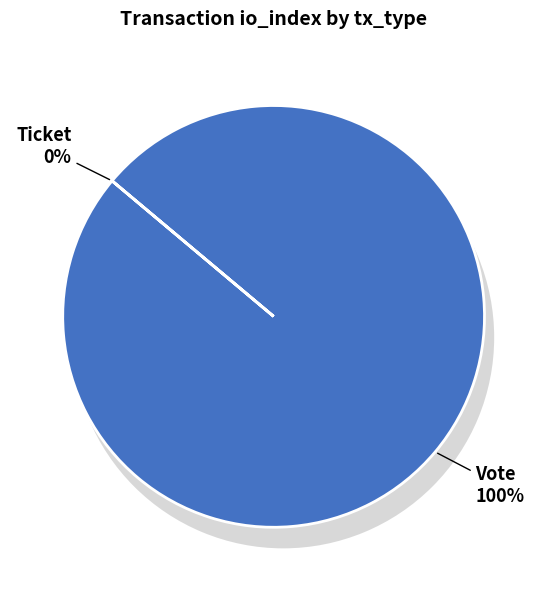

Is it true that Vote is 100% of the pie?

True